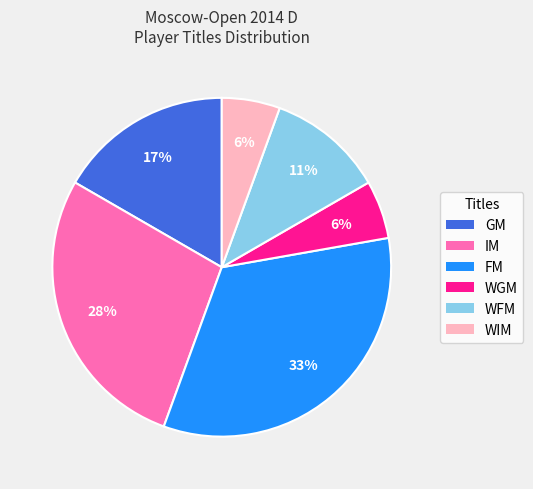

Is it true that WGM is 19% of the pie?

False